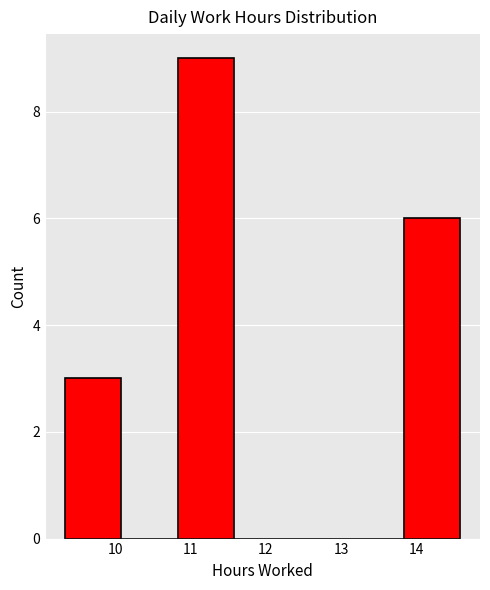

Reading left to right, list every bar in this chart as the range it spans on the x-axis followed by its height. Neither the bar edges nor the heights are printed on the chart, so give them approximately, as read against the axes.

9.33 to 10.08: 3
10.08 to 10.83: 0
10.83 to 11.58: 9
11.58 to 12.33: 0
12.33 to 13.08: 0
13.08 to 13.83: 0
13.83 to 14.58: 6